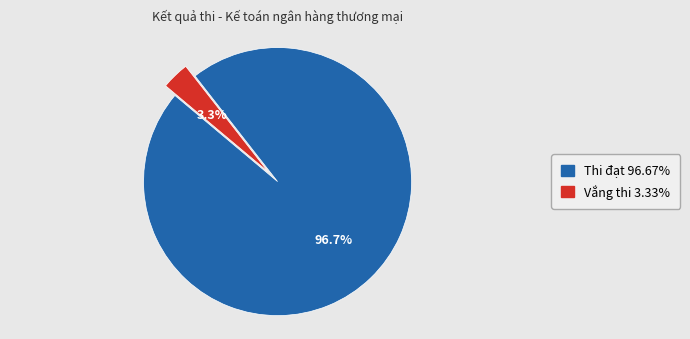

Does any single category account for the majority?

Yes